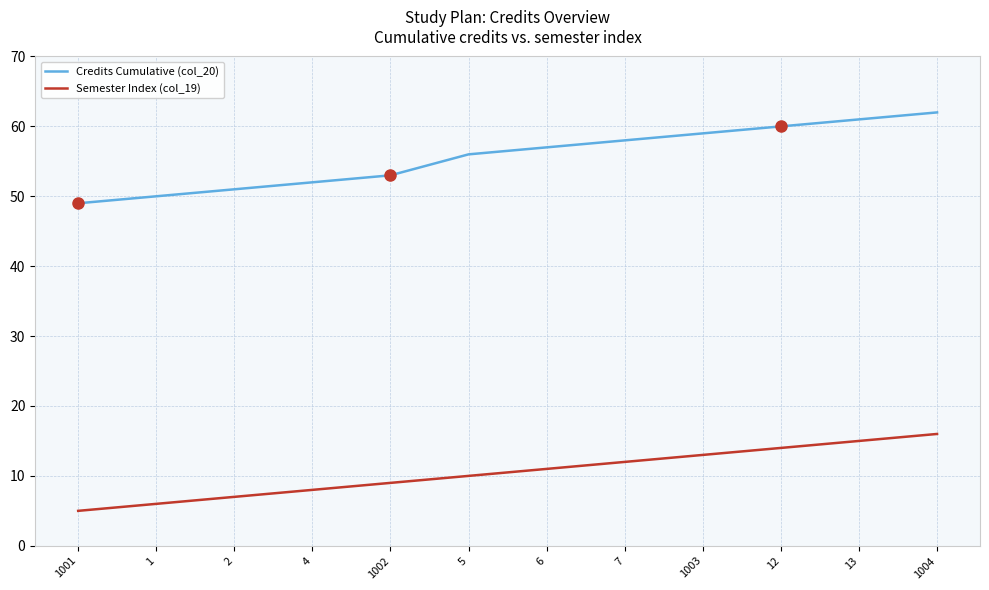

What is the lowest value of the Credits Cumulative (col_20) series?

49